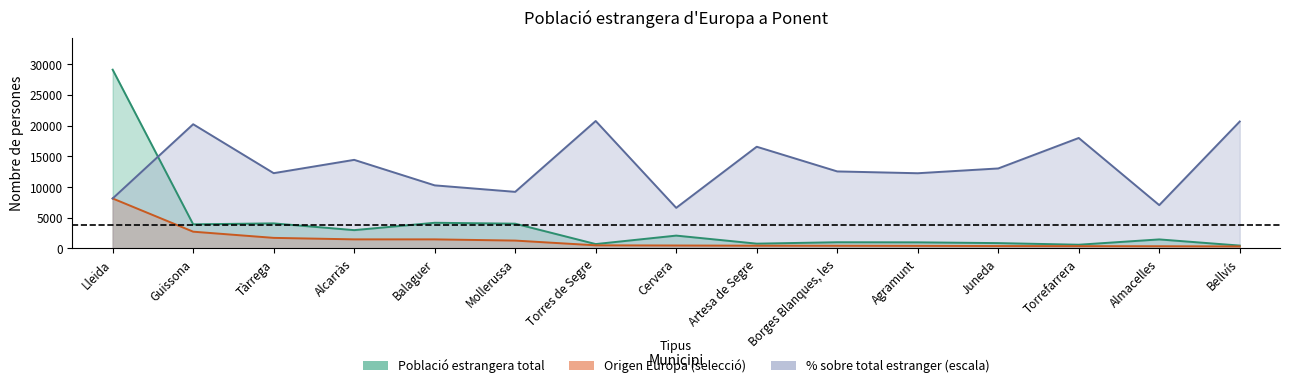

What is the label of the 15th point from the right?

Lleida